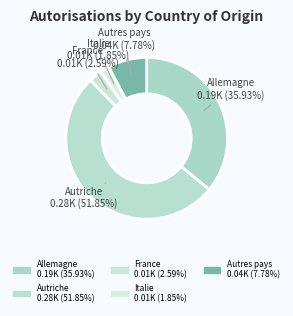

What is the change in value from Allemagne to France?

-180